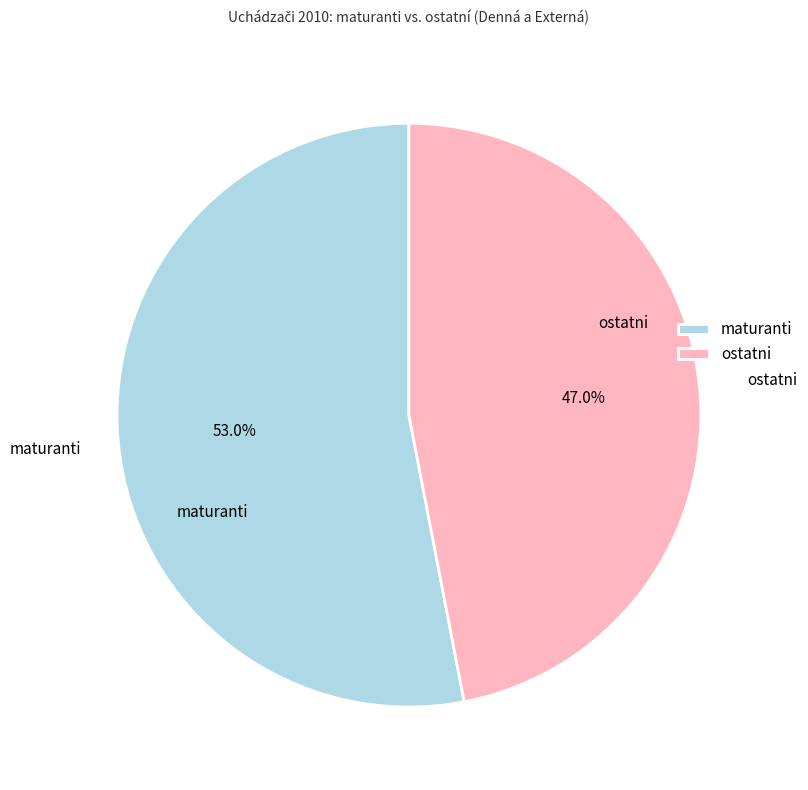

What is the smallest slice in the pie chart?

ostatni